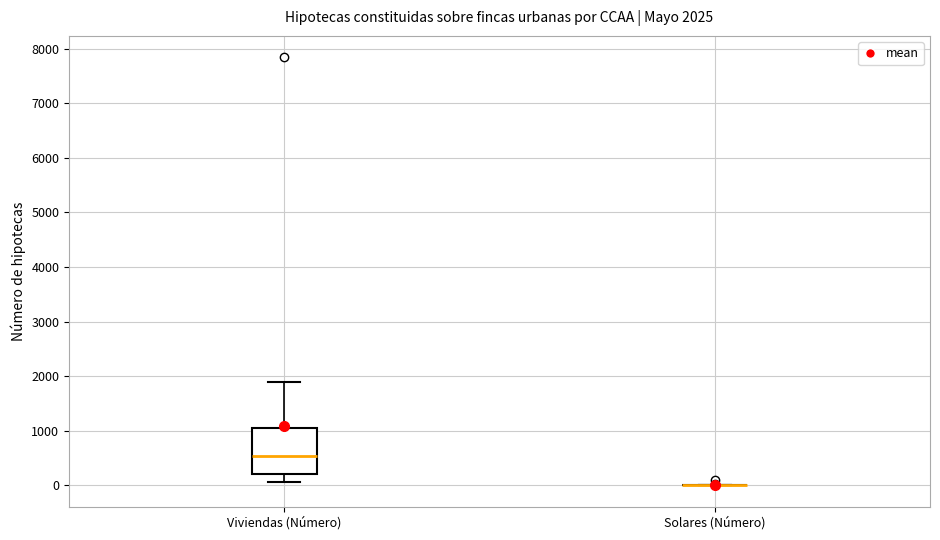

Comparing the boxes themselves (not the whiskers), which one is the tallest?

Viviendas (Número)